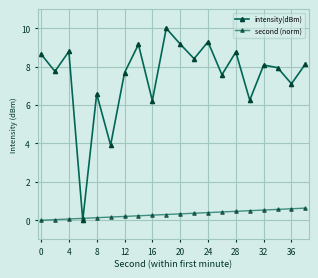

Rank the series by their average value, from lowest to highest.

second (norm), intensity(dBm)